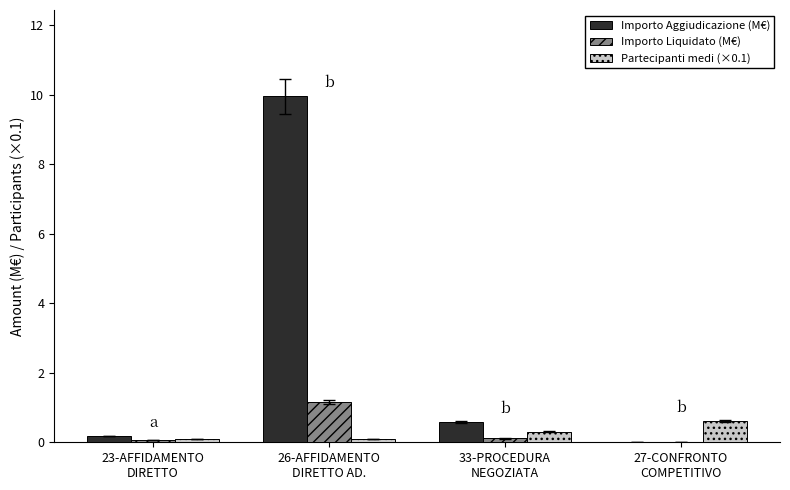

What is the sum of the Importo Aggiudicazione (M€) values at 33-PROCEDURA
NEGOZIATA and 26-AFFIDAMENTO
DIRETTO AD.?

10.5